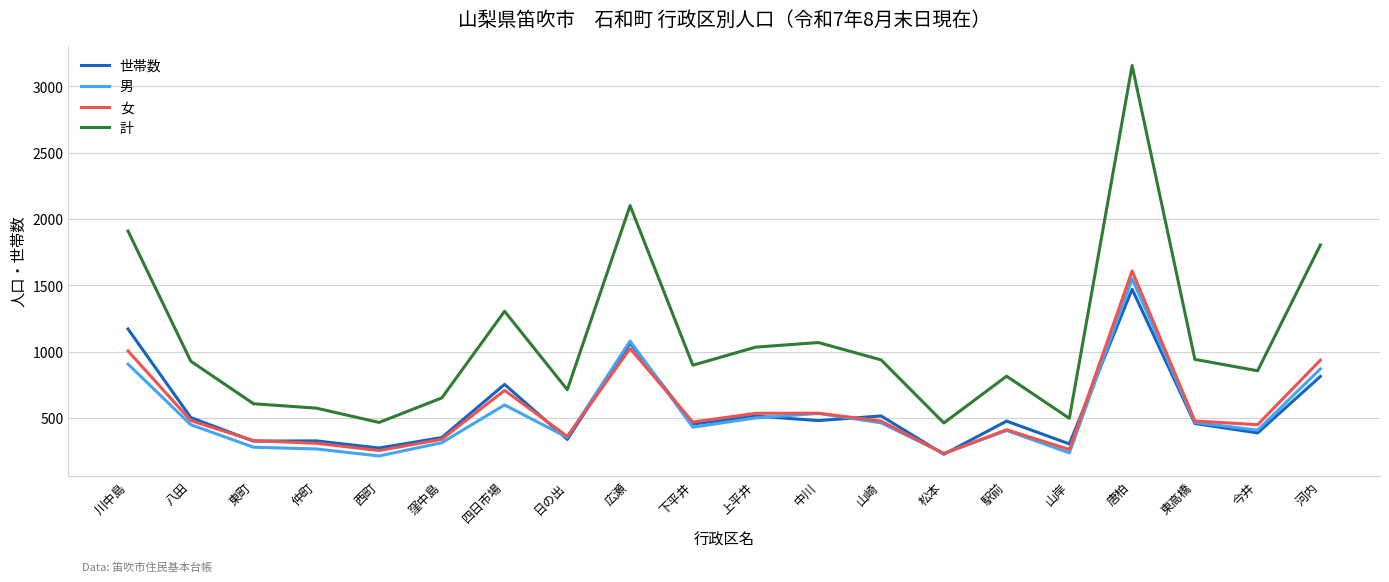

True or false: 世帯数 and 計 intersect in this chart.

False